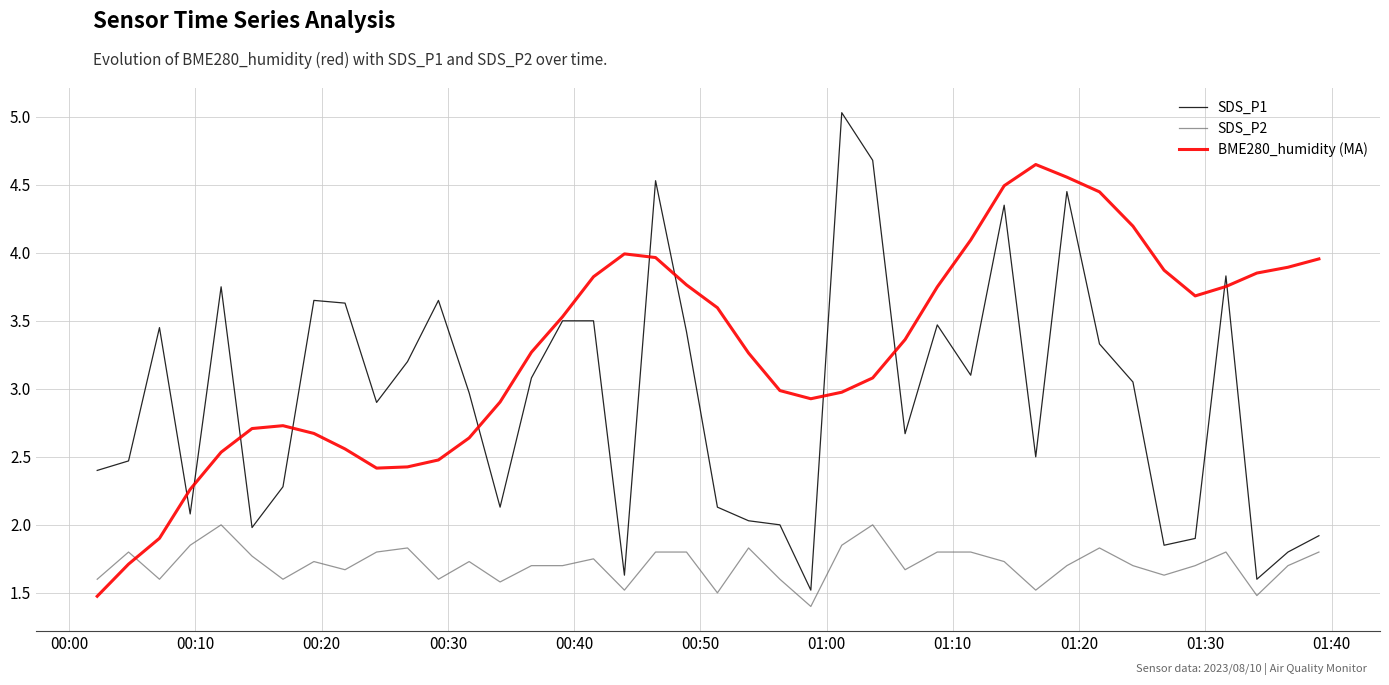

How many series are shown in this chart?

3